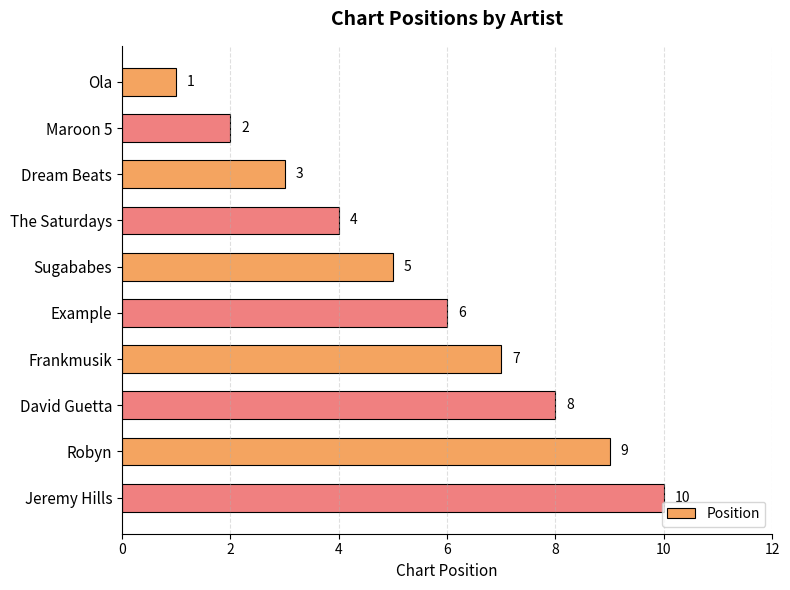

How many values are between 3 and 8?

6